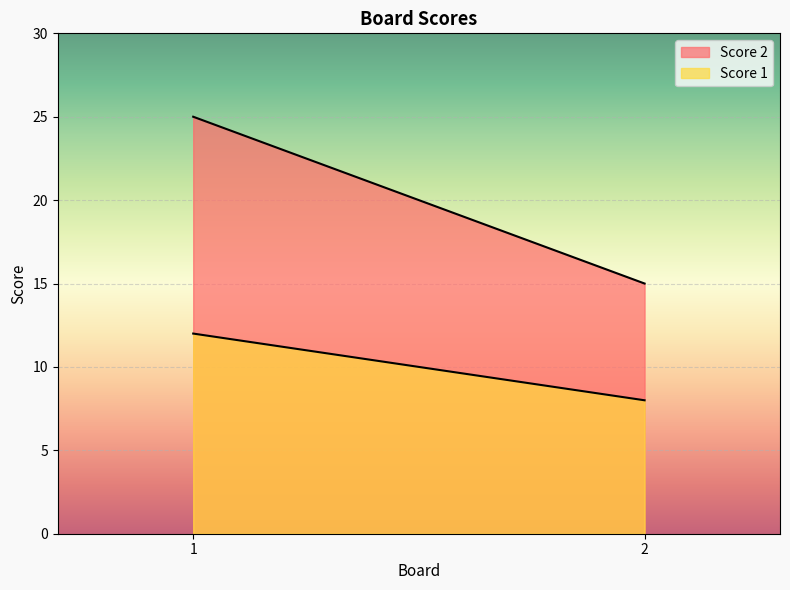

Which series has the largest total across all categories?

Score 2